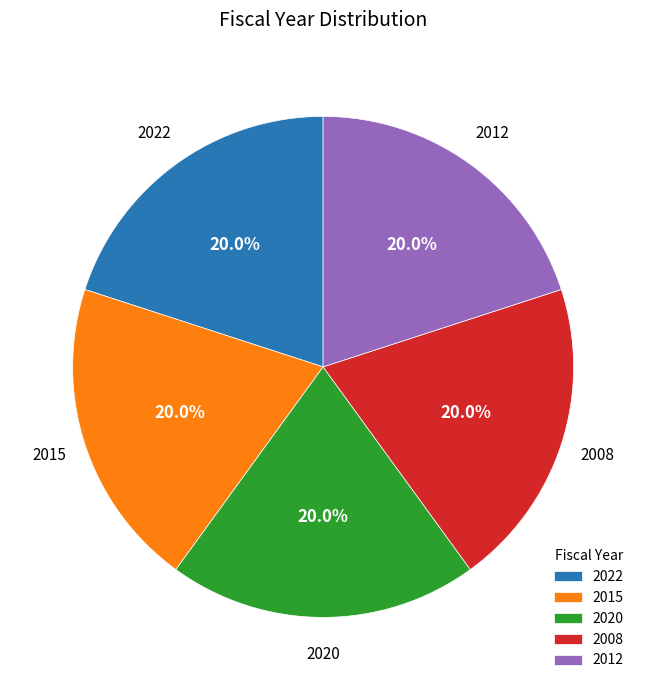

Does 2022 represent more than half of the total?

No